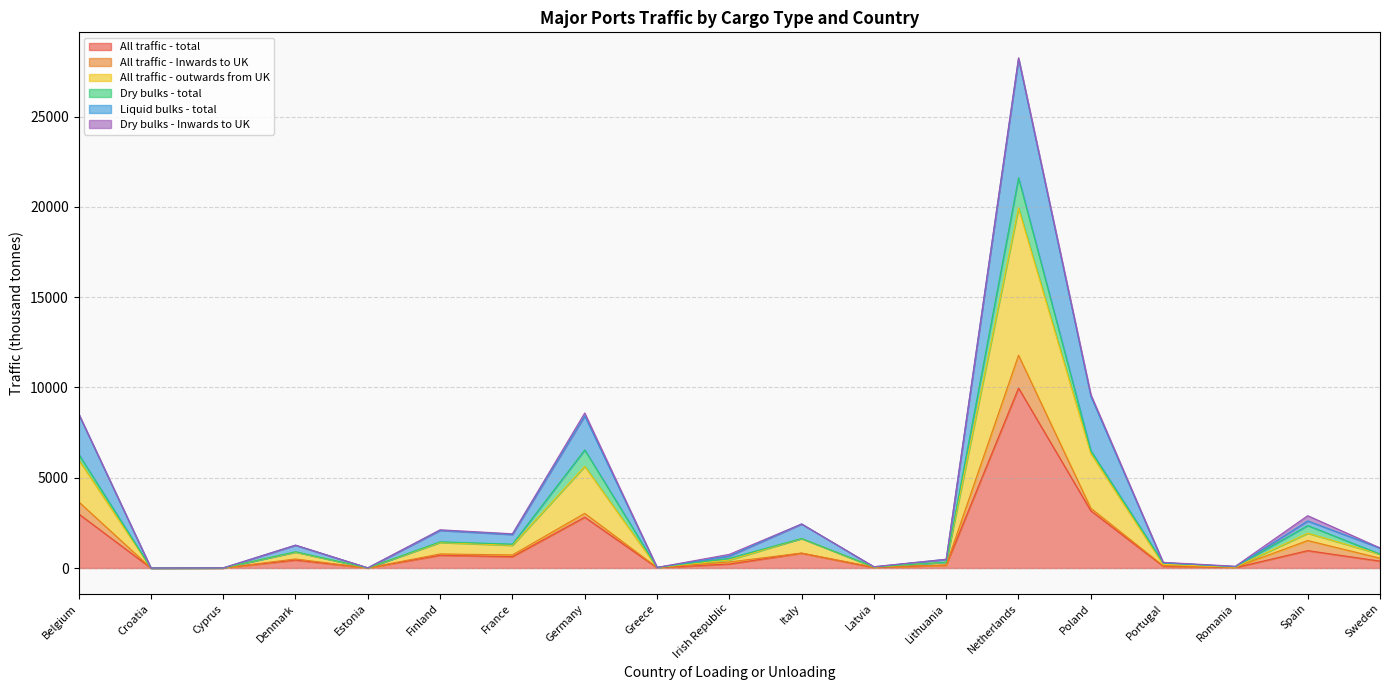

What is the minimum value for Liquid bulks - total?

2